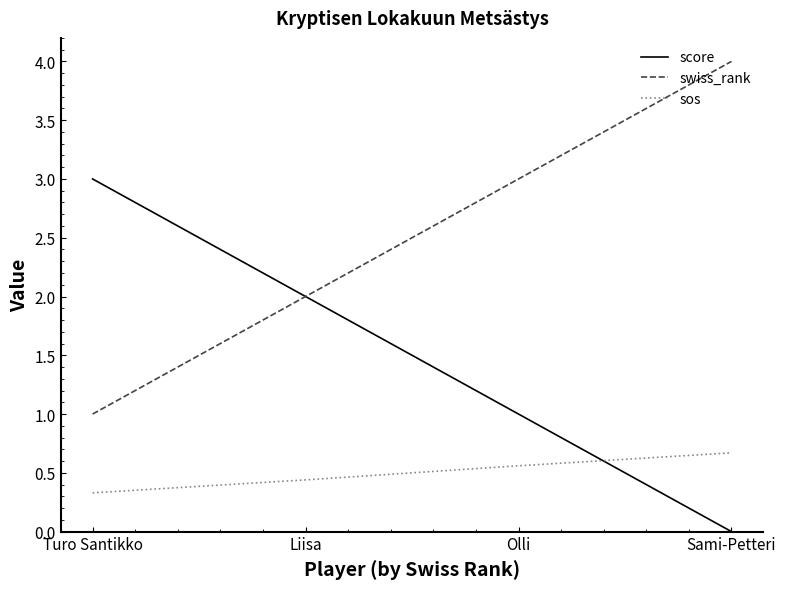

Which series has the largest total across all categories?

swiss_rank